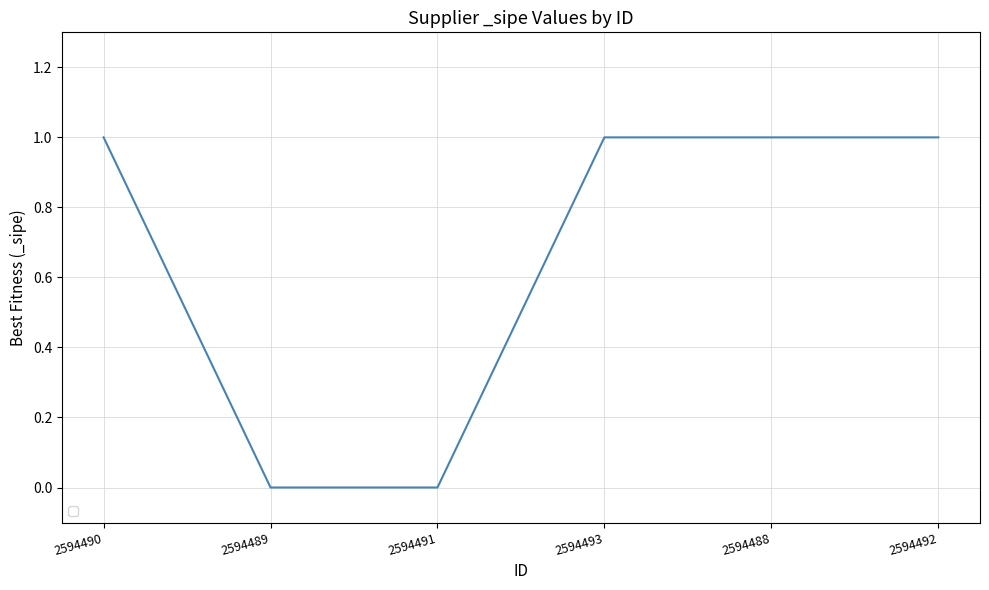

What is the sum of all values?

4